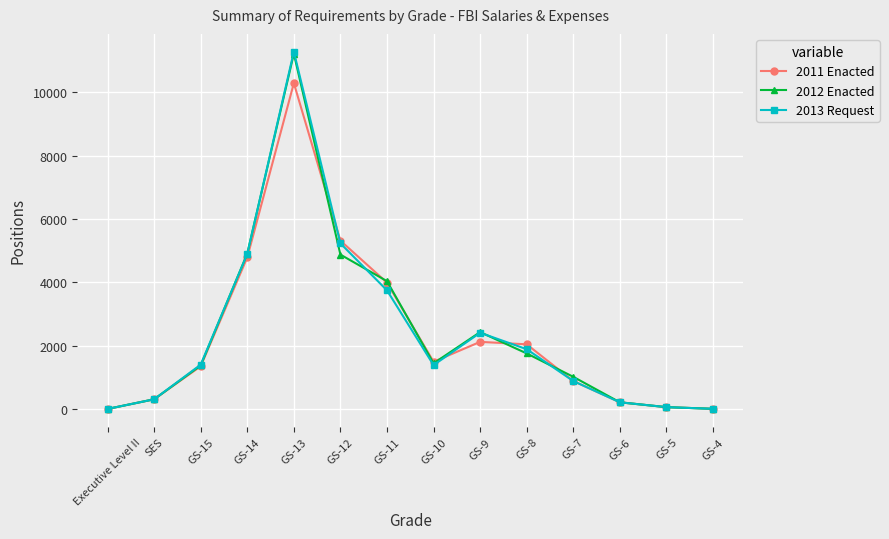

What is the value of the 2013 Request point at the 3rd from the left?

1400.0